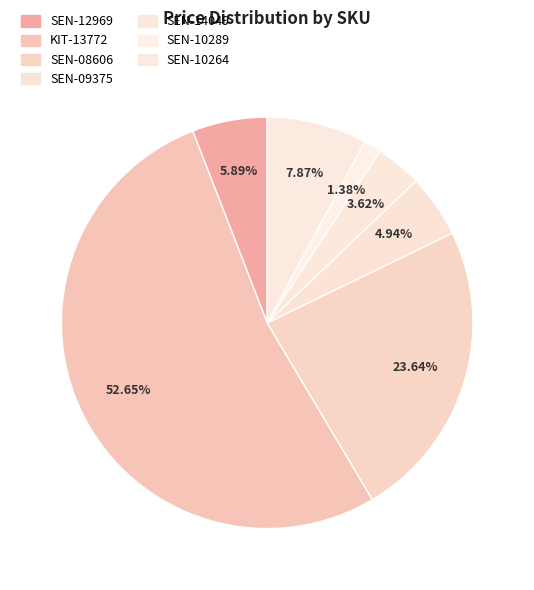

To the nearest percent, what percentage of the pie is SEN-14049?

4%